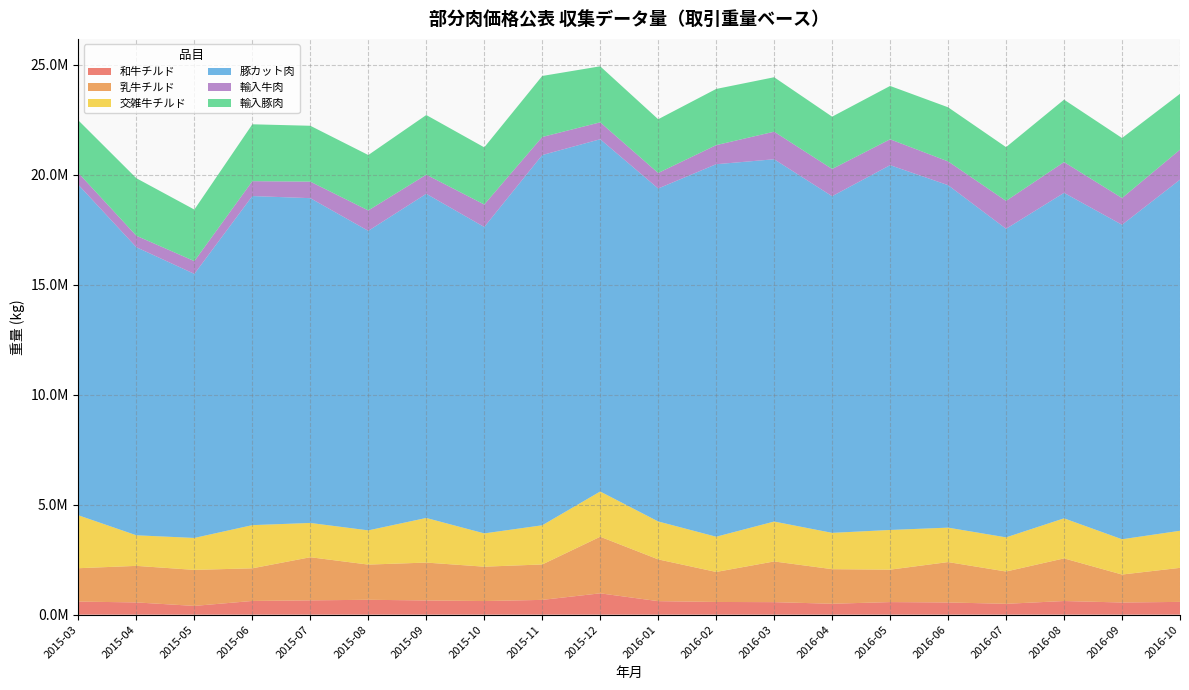

Reading right to left, what are all the values shown in this chart?

和牛チルド: 2016-10=580756.0	2016-09=553106.0	2016-08=620288.0	2016-07=493387.0	2016-06=555173.0	2016-05=571976.0	2016-04=495964.0	2016-03=569254.0	2016-02=577344.0	2016-01=614561.0	2015-12=969996.0	2015-11=672032.0	2015-10=618554.0	2015-09=646595.0	2015-08=676346.0	2015-07=650701.0	2015-06=623163.0	2015-05=397915.0	2015-04=556684.0	2015-03=594581.0
乳牛チルド: 2016-10=1548239.0	2016-09=1271491.0	2016-08=1938713.4	2016-07=1469260.0	2016-06=1836470.0	2016-05=1474780.0	2016-04=1572878.0	2016-03=1851049.0	2016-02=1365257.0	2016-01=1899447.6	2015-12=2574358.0	2015-11=1611027.0	2015-10=1563425.0	2015-09=1722046.1	2015-08=1600754.0	2015-07=1960843.0	2015-06=1484714.0	2015-05=1638316.0	2015-04=1662376.3	2015-03=1517813.0
交雑牛チルド: 2016-10=1686422.0	2016-09=1604770.0	2016-08=1822182.8	2016-07=1552511.0	2016-06=1566189.0	2016-05=1805273.5	2016-04=1651551.0	2016-03=1814521.0	2016-02=1601739.0	2016-01=1725374.0	2015-12=2056689.7	2015-11=1781890.0	2015-10=1514047.0	2015-09=2029398.4	2015-08=1556499.0	2015-07=1559158.0	2015-06=1963605.0	2015-05=1452881.0	2015-04=1390933.1	2015-03=2407059.0
豚カット肉: 2016-10=15967834.0	2016-09=14301951.0	2016-08=14801863.8	2016-07=14033343.0	2016-06=15574510.0	2016-05=16590116.0	2016-04=15309887.0	2016-03=16475619.0	2016-02=16940564.0	2016-01=15141907.0	2015-12=16019614.0	2015-11=16836796.0	2015-10=13934169.0	2015-09=14741973.0	2015-08=13621520.1	2015-07=14770564.0	2015-06=14966007.0	2015-05=12008141.0	2015-04=13099200.0	2015-03=15027859.0
輸入牛肉: 2016-10=1363365.0	2016-09=1216110.0	2016-08=1399722.0	2016-07=1268082.0	2016-06=1080500.0	2016-05=1176081.0	2016-04=1238535.0	2016-03=1253849.0	2016-02=868057.0	2016-01=705123.8	2015-12=769727.8	2015-11=822319.0	2015-10=1023584.0	2015-09=869167.0	2015-08=927448.0	2015-07=751991.0	2015-06=676975.0	2015-05=581300.0	2015-04=522583.0	2015-03=536952.0
輸入豚肉: 2016-10=2540606.0	2016-09=2729164.0	2016-08=2838389.0	2016-07=2445206.0	2016-06=2460976.0	2016-05=2426653.0	2016-04=2379215.0	2016-03=2476546.0	2016-02=2555456.0	2016-01=2444351.5	2015-12=2547454.8	2015-11=2774980.0	2015-10=2598201.0	2015-09=2713539.0	2015-08=2520190.0	2015-07=2540561.0	2015-06=2586310.0	2015-05=2344245.0	2015-04=2615842.0	2015-03=2392782.0